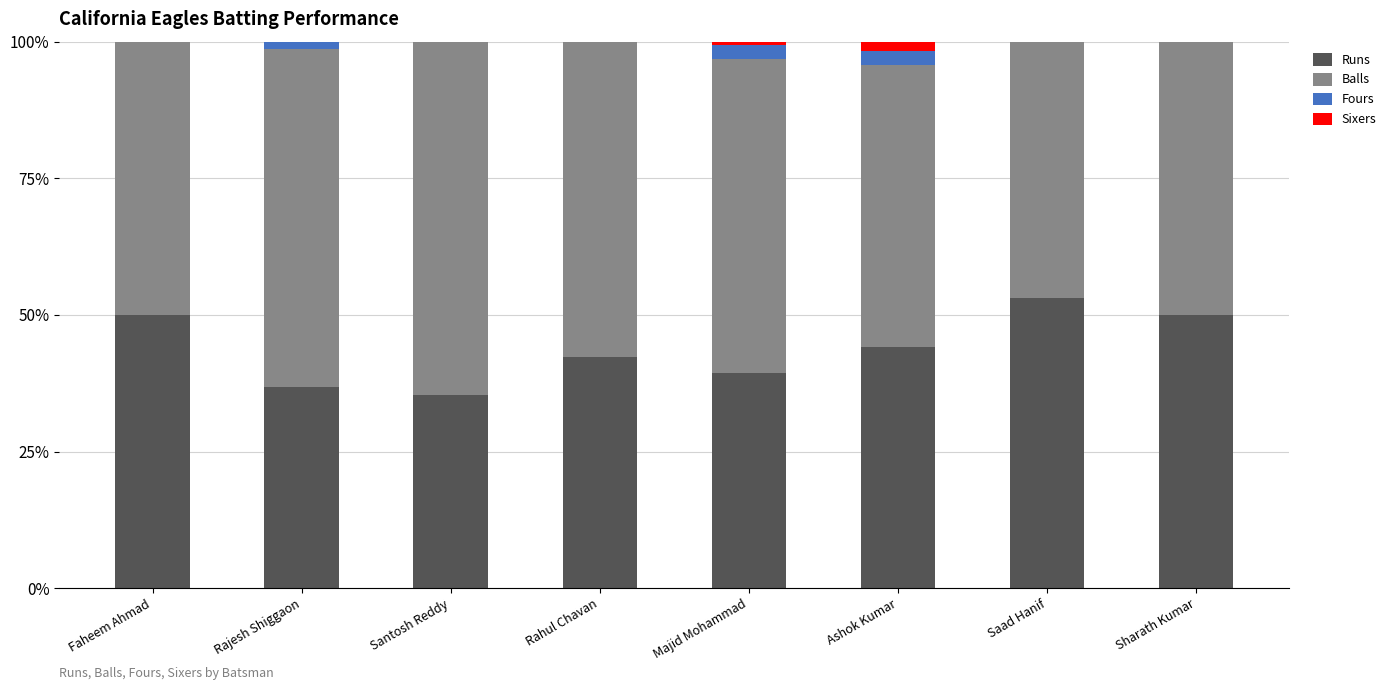

What is the total value across all series at Faheem Ahmad?

100.0